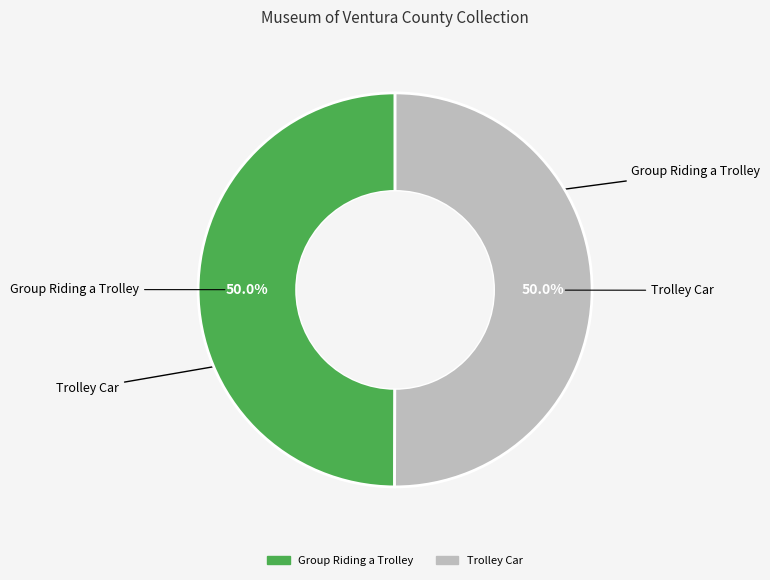

Count the number of slices in the pie.

2